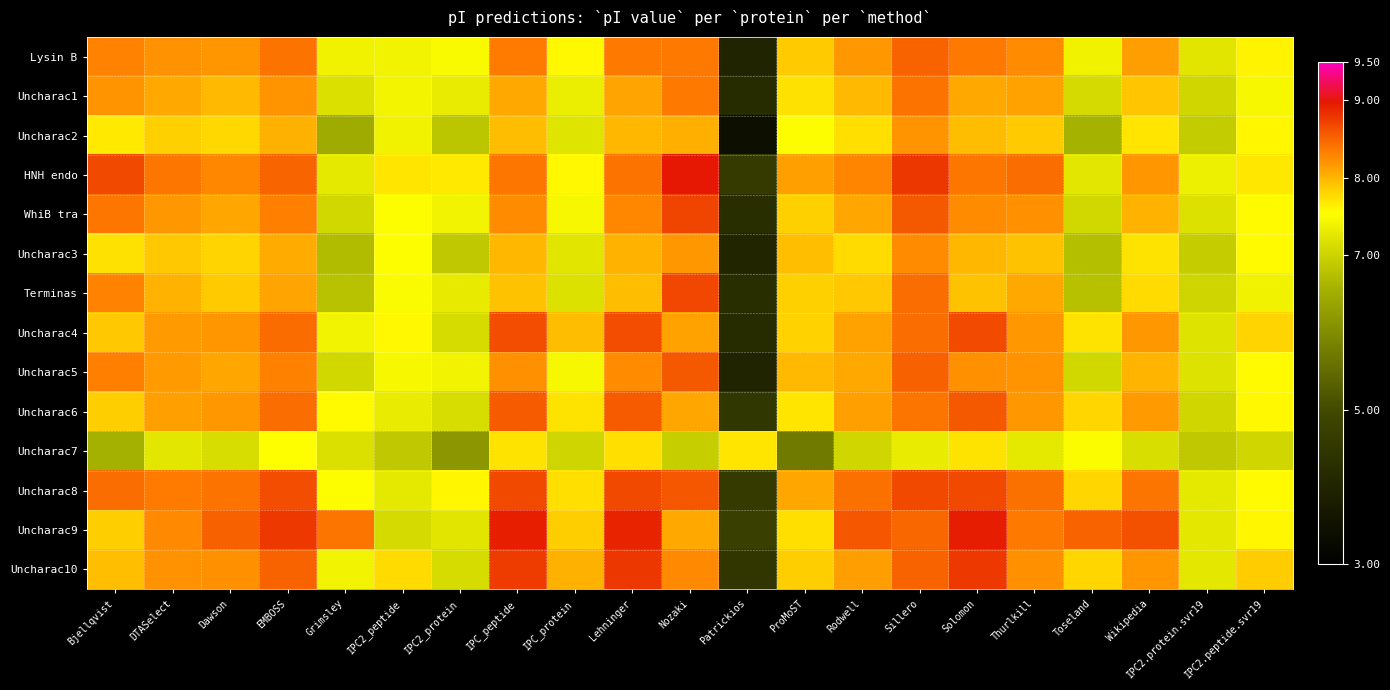

Reading left to right, extract all data points from this chart.

Lysin B: Bjellqvist=8.3	DTASelect=8.2	Dawson=8.2	EMBOSS=8.4	Grimsley=7.4	IPC2_peptide=7.4	IPC2_protein=7.5	IPC_peptide=8.3	IPC_protein=7.6	Lehninger=8.4	Nozaki=8.4	Patrickios=4.0	ProMoST=7.9	Rodwell=8.2	Sillero=8.5	Solomon=8.4	Thurlkill=8.2	Toseland=7.4	Wikipedia=8.1	IPC2.protein.svr19=7.2	IPC2.peptide.svr19=7.6
Uncharac1: Bjellqvist=8.2	DTASelect=8.1	Dawson=8.0	EMBOSS=8.2	Grimsley=7.2	IPC2_peptide=7.4	IPC2_protein=7.3	IPC_peptide=8.1	IPC_protein=7.3	Lehninger=8.1	Nozaki=8.4	Patrickios=4.2	ProMoST=7.7	Rodwell=8.0	Sillero=8.4	Solomon=8.1	Thurlkill=8.1	Toseland=7.1	Wikipedia=7.9	IPC2.protein.svr19=7.0	IPC2.peptide.svr19=7.5
Uncharac2: Bjellqvist=7.7	DTASelect=7.8	Dawson=7.8	EMBOSS=8.0	Grimsley=6.5	IPC2_peptide=7.4	IPC2_protein=6.8	IPC_peptide=8.0	IPC_protein=7.2	Lehninger=8.0	Nozaki=8.0	Patrickios=3.4	ProMoST=7.5	Rodwell=7.7	Sillero=8.2	Solomon=8.0	Thurlkill=7.9	Toseland=6.6	Wikipedia=7.7	IPC2.protein.svr19=6.9	IPC2.peptide.svr19=7.6
HNH endo: Bjellqvist=8.7	DTASelect=8.4	Dawson=8.3	EMBOSS=8.5	Grimsley=7.3	IPC2_peptide=7.7	IPC2_protein=7.7	IPC_peptide=8.4	IPC_protein=7.6	Lehninger=8.4	Nozaki=9.0	Patrickios=4.6	ProMoST=8.1	Rodwell=8.3	Sillero=8.8	Solomon=8.4	Thurlkill=8.4	Toseland=7.2	Wikipedia=8.2	IPC2.protein.svr19=7.4	IPC2.peptide.svr19=7.7
WhiB tra: Bjellqvist=8.4	DTASelect=8.2	Dawson=8.1	EMBOSS=8.3	Grimsley=7.1	IPC2_peptide=7.5	IPC2_protein=7.4	IPC_peptide=8.2	IPC_protein=7.5	Lehninger=8.3	Nozaki=8.7	Patrickios=4.3	ProMoST=7.8	Rodwell=8.1	Sillero=8.6	Solomon=8.2	Thurlkill=8.2	Toseland=7.1	Wikipedia=8.0	IPC2.protein.svr19=7.2	IPC2.peptide.svr19=7.6
Uncharac3: Bjellqvist=7.7	DTASelect=7.9	Dawson=7.8	EMBOSS=8.1	Grimsley=6.7	IPC2_peptide=7.5	IPC2_protein=6.9	IPC_peptide=8.0	IPC_protein=7.2	Lehninger=8.0	Nozaki=8.2	Patrickios=4.0	ProMoST=7.9	Rodwell=7.8	Sillero=8.2	Solomon=8.0	Thurlkill=7.9	Toseland=6.7	Wikipedia=7.7	IPC2.protein.svr19=6.9	IPC2.peptide.svr19=7.6
Terminas: Bjellqvist=8.3	DTASelect=8.0	Dawson=7.9	EMBOSS=8.1	Grimsley=6.8	IPC2_peptide=7.5	IPC2_protein=7.3	IPC_peptide=7.9	IPC_protein=7.2	Lehninger=8.0	Nozaki=8.7	Patrickios=4.3	ProMoST=7.8	Rodwell=7.9	Sillero=8.4	Solomon=7.9	Thurlkill=8.1	Toseland=6.8	Wikipedia=7.8	IPC2.protein.svr19=7.0	IPC2.peptide.svr19=7.4
Uncharac4: Bjellqvist=7.9	DTASelect=8.2	Dawson=8.2	EMBOSS=8.4	Grimsley=7.4	IPC2_peptide=7.6	IPC2_protein=7.1	IPC_peptide=8.6	IPC_protein=8.0	Lehninger=8.6	Nozaki=8.1	Patrickios=4.2	ProMoST=7.8	Rodwell=8.1	Sillero=8.4	Solomon=8.7	Thurlkill=8.2	Toseland=7.7	Wikipedia=8.2	IPC2.protein.svr19=7.2	IPC2.peptide.svr19=7.8
Uncharac5: Bjellqvist=8.3	DTASelect=8.2	Dawson=8.1	EMBOSS=8.3	Grimsley=7.1	IPC2_peptide=7.5	IPC2_protein=7.4	IPC_peptide=8.2	IPC_protein=7.5	Lehninger=8.2	Nozaki=8.6	Patrickios=4.0	ProMoST=8.0	Rodwell=8.1	Sillero=8.5	Solomon=8.2	Thurlkill=8.2	Toseland=7.1	Wikipedia=8.0	IPC2.protein.svr19=7.2	IPC2.peptide.svr19=7.6
Uncharac6: Bjellqvist=7.8	DTASelect=8.1	Dawson=8.2	EMBOSS=8.4	Grimsley=7.6	IPC2_peptide=7.3	IPC2_protein=7.1	IPC_peptide=8.6	IPC_protein=7.7	Lehninger=8.6	Nozaki=8.1	Patrickios=4.5	ProMoST=7.7	Rodwell=8.1	Sillero=8.4	Solomon=8.6	Thurlkill=8.2	Toseland=7.8	Wikipedia=8.2	IPC2.protein.svr19=7.0	IPC2.peptide.svr19=7.6
Uncharac7: Bjellqvist=6.6	DTASelect=7.2	Dawson=7.1	EMBOSS=7.5	Grimsley=7.2	IPC2_peptide=6.9	IPC2_protein=6.2	IPC_peptide=7.7	IPC_protein=7.0	Lehninger=7.7	Nozaki=6.9	Patrickios=7.7	ProMoST=5.7	Rodwell=7.0	Sillero=7.3	Solomon=7.7	Thurlkill=7.3	Toseland=7.5	Wikipedia=7.1	IPC2.protein.svr19=6.9	IPC2.peptide.svr19=7.0
Uncharac8: Bjellqvist=8.4	DTASelect=8.3	Dawson=8.4	EMBOSS=8.6	Grimsley=7.5	IPC2_peptide=7.3	IPC2_protein=7.6	IPC_peptide=8.7	IPC_protein=7.7	Lehninger=8.7	Nozaki=8.6	Patrickios=4.6	ProMoST=8.1	Rodwell=8.4	Sillero=8.7	Solomon=8.7	Thurlkill=8.4	Toseland=7.8	Wikipedia=8.4	IPC2.protein.svr19=7.3	IPC2.peptide.svr19=7.6
Uncharac9: Bjellqvist=7.8	DTASelect=8.3	Dawson=8.5	EMBOSS=8.8	Grimsley=8.4	IPC2_peptide=7.1	IPC2_protein=7.2	IPC_peptide=8.9	IPC_protein=7.8	Lehninger=8.9	Nozaki=8.1	Patrickios=4.7	ProMoST=7.7	Rodwell=8.6	Sillero=8.5	Solomon=8.9	Thurlkill=8.4	Toseland=8.5	Wikipedia=8.6	IPC2.protein.svr19=7.3	IPC2.peptide.svr19=7.6
Uncharac10: Bjellqvist=7.9	DTASelect=8.2	Dawson=8.2	EMBOSS=8.5	Grimsley=7.4	IPC2_peptide=7.8	IPC2_protein=7.1	IPC_peptide=8.8	IPC_protein=8.0	Lehninger=8.8	Nozaki=8.3	Patrickios=4.5	ProMoST=7.8	Rodwell=8.1	Sillero=8.5	Solomon=8.8	Thurlkill=8.2	Toseland=7.8	Wikipedia=8.2	IPC2.protein.svr19=7.3	IPC2.peptide.svr19=7.8